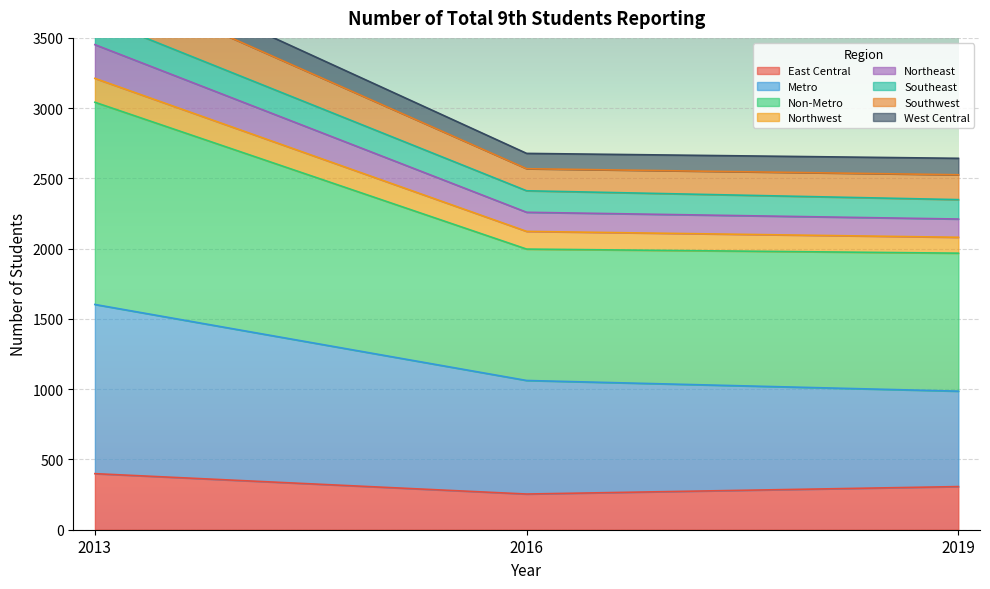

What is the highest value of the East Central series?

399